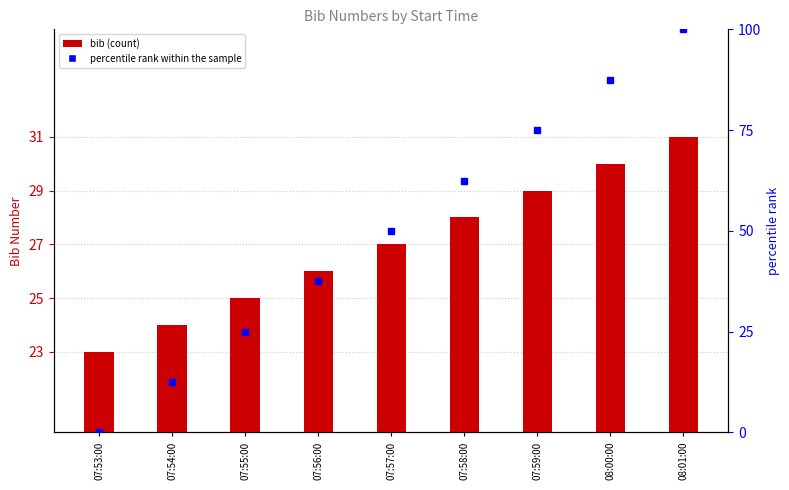

How many data points in percentile rank within the sample are less than 50?

4